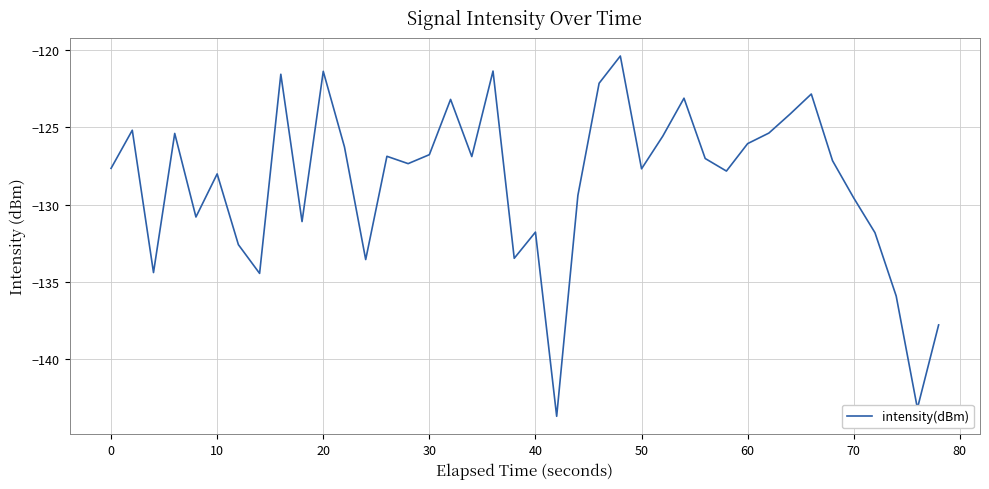

What is the minimum value shown in the chart?

-143.7